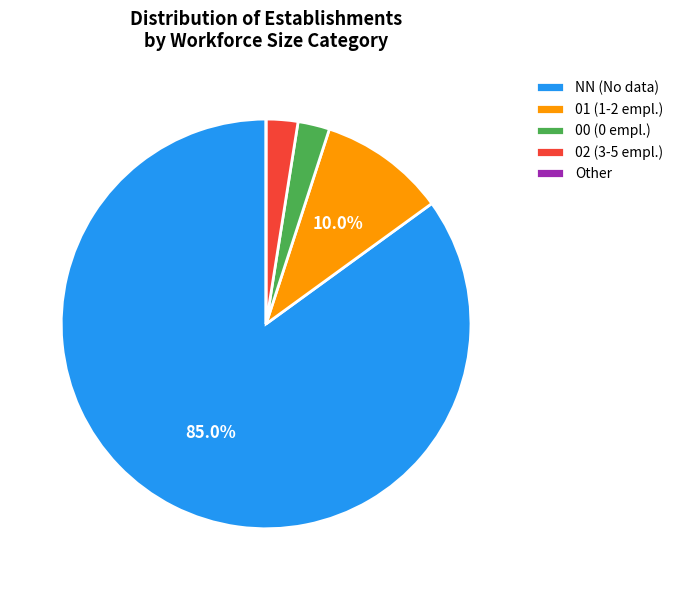

To the nearest percent, what is the difference between the largest and smallest slice percentages?

85%